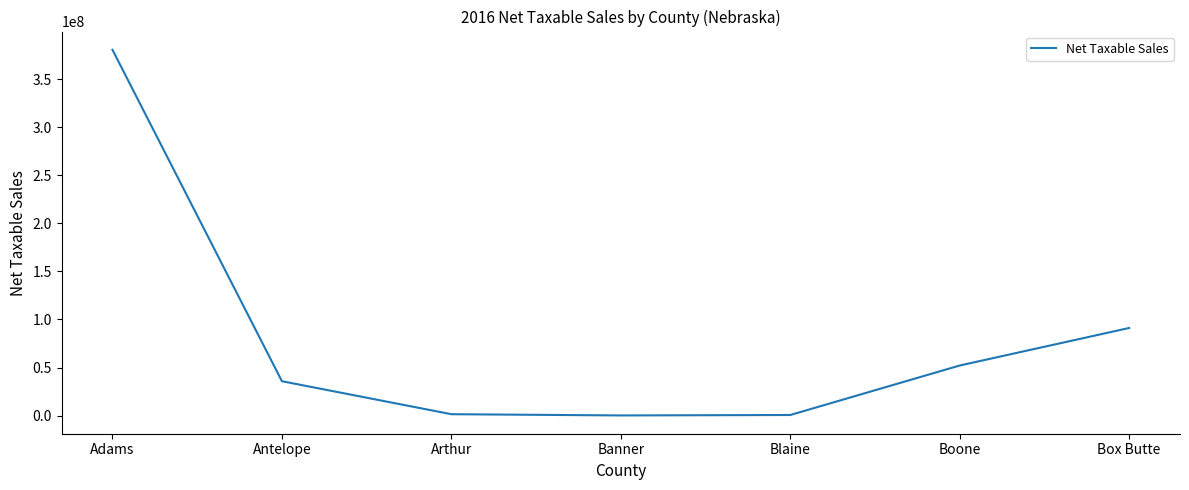

The value at Box Butte is 27486930. True or false?

False